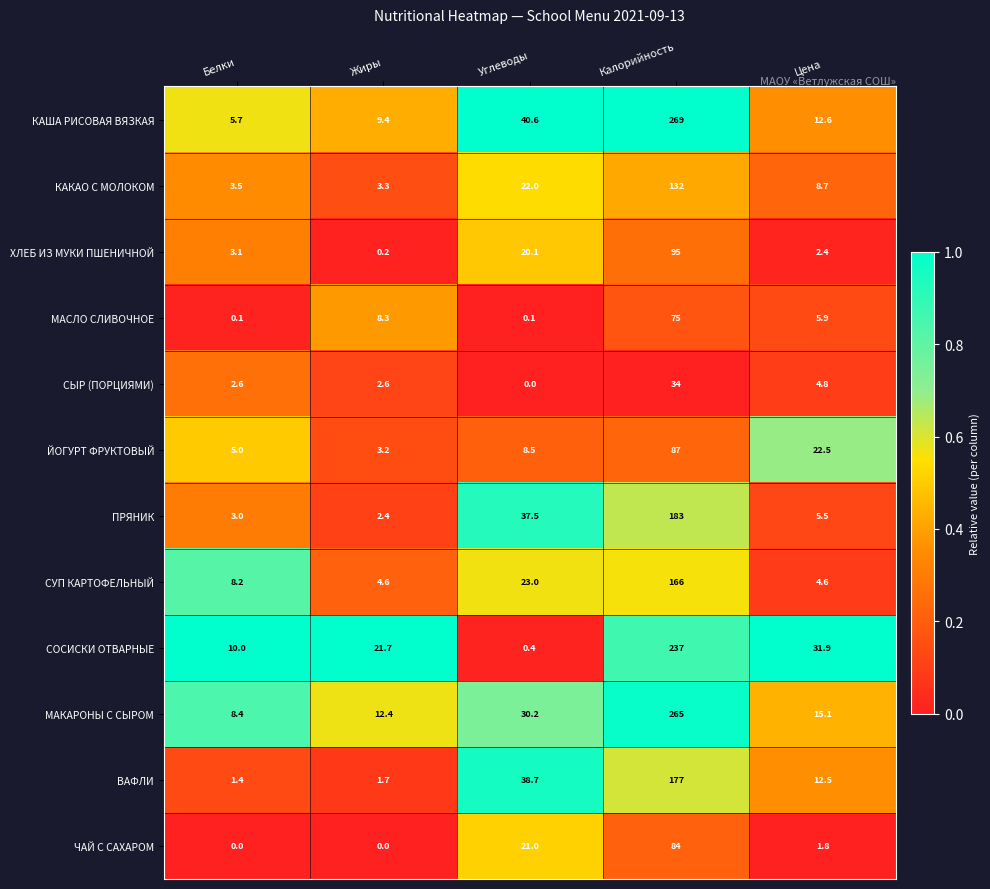

What is the maximum value shown in the chart?

269.0